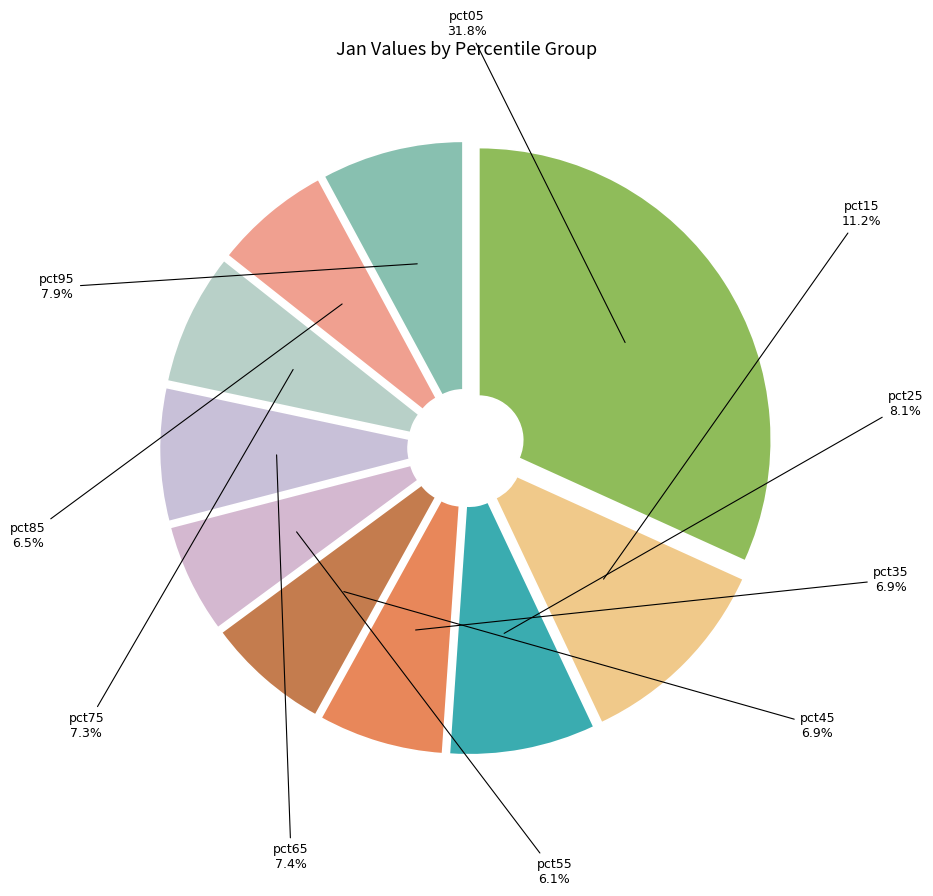

The pct95 slice represents 8% of the pie. True or false?

True